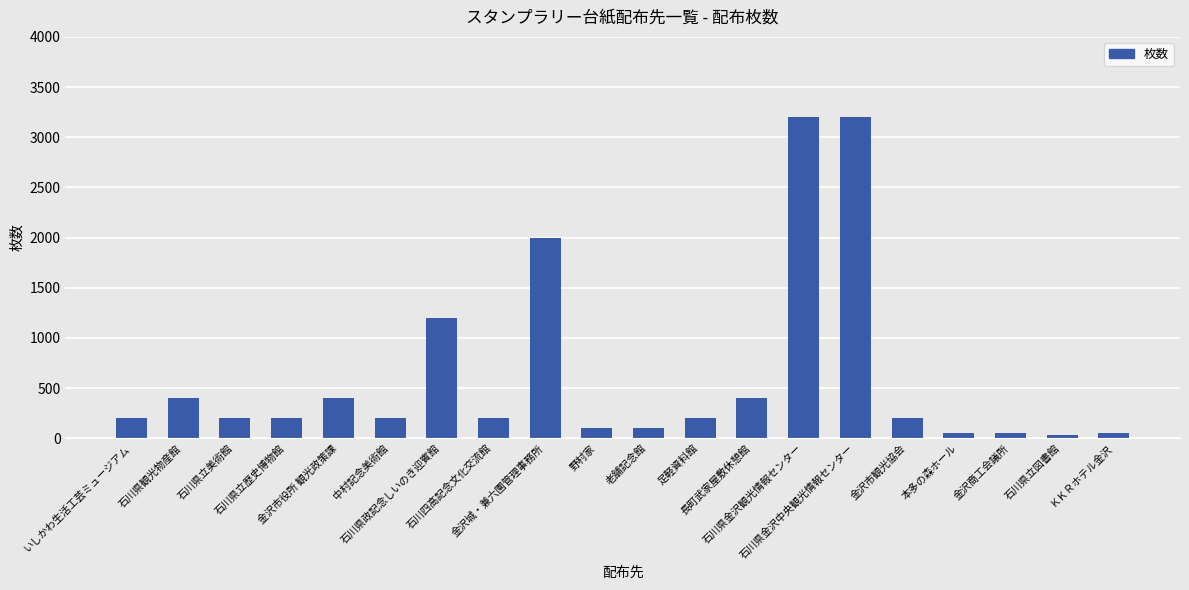

Approximately how many times larger is the value at いしかわ生活工芸ミュージアム compared to 石川県立歴史博物館?

1.0